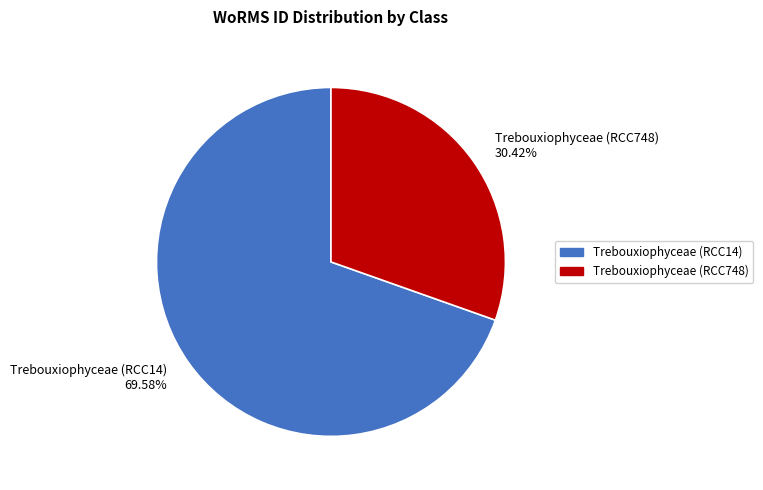

What percentage is the Trebouxiophyceae (RCC748) slice, to the nearest percent?

30%